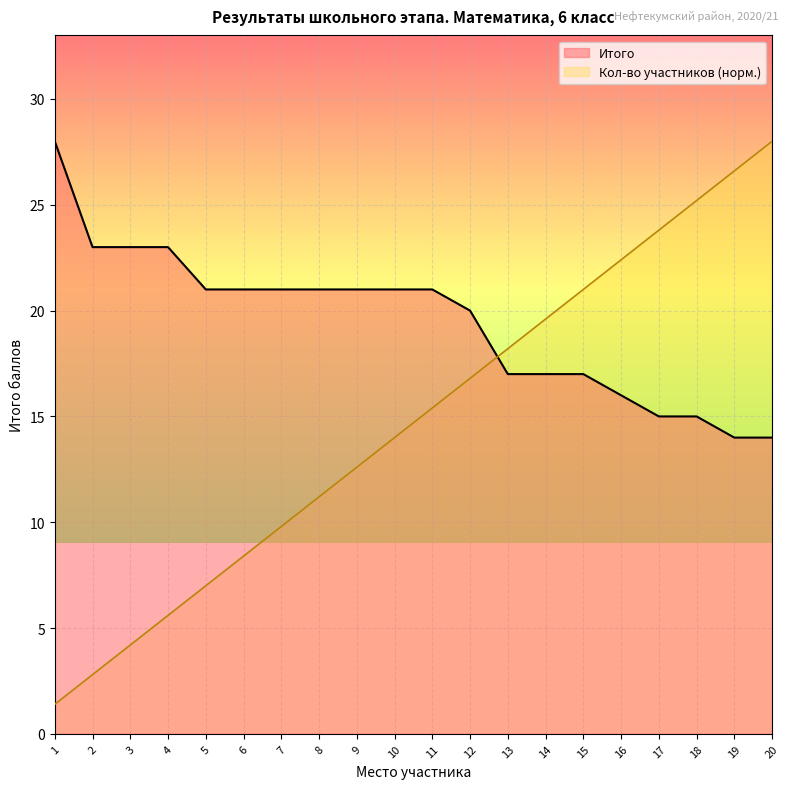

Which has a higher value, 6 or 11?

6